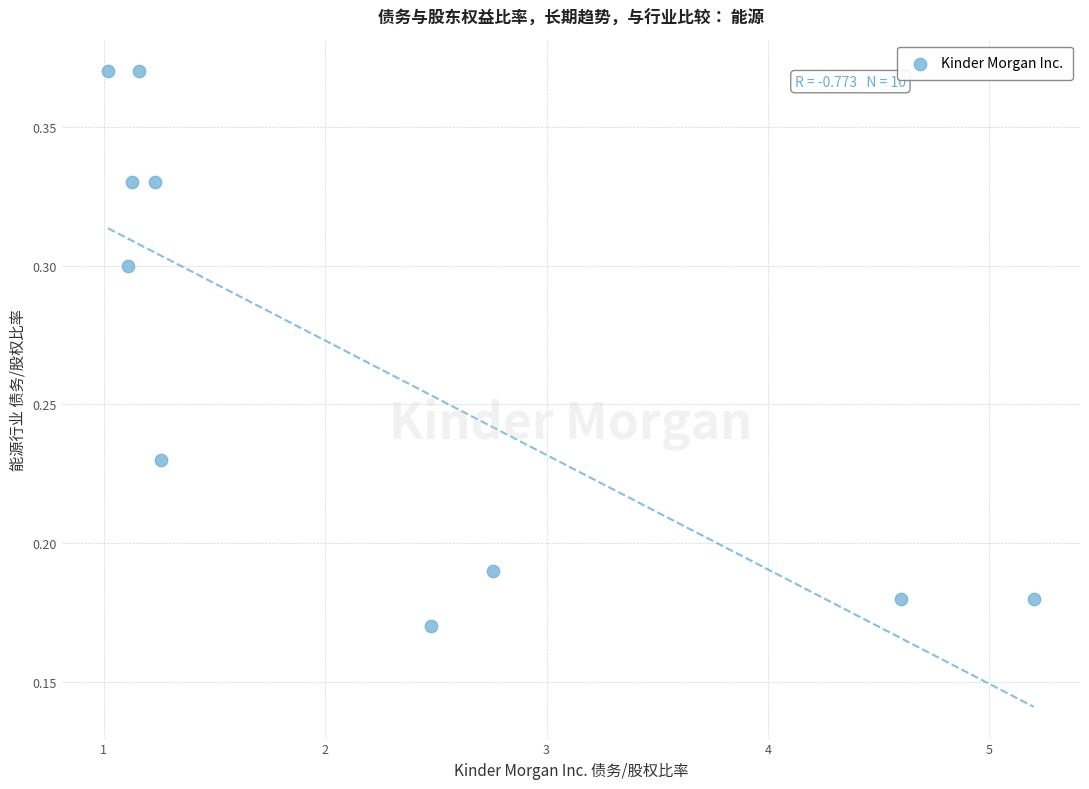

What is the average X value?

2.2